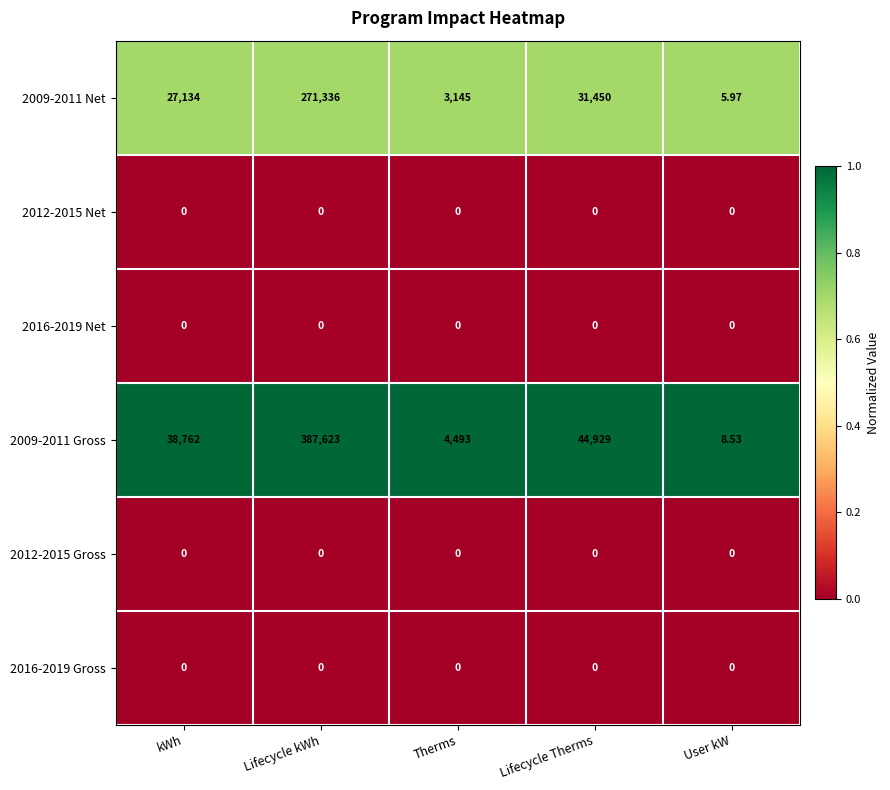

At which label is 2009-2011 Net closest to 135670?

Lifecycle Therms